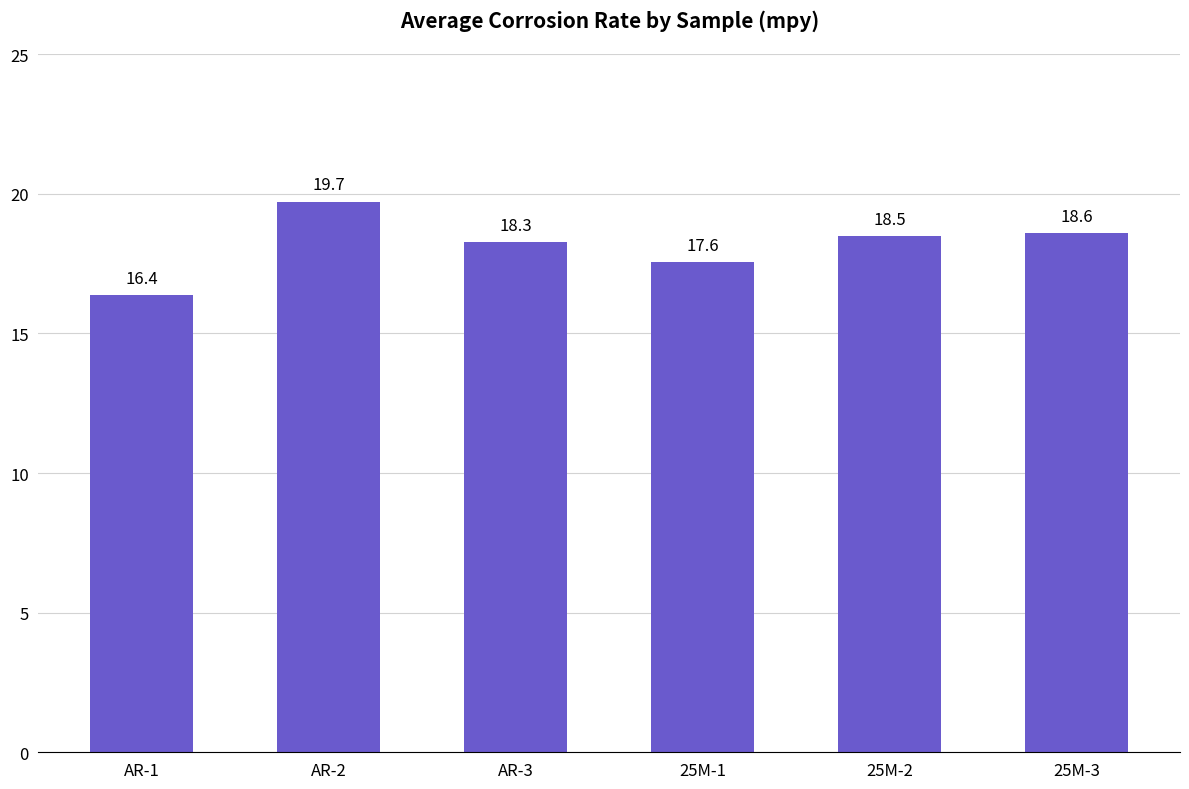

Rank the categories by value from highest to lowest.

AR-2, 25M-3, 25M-2, AR-3, 25M-1, AR-1